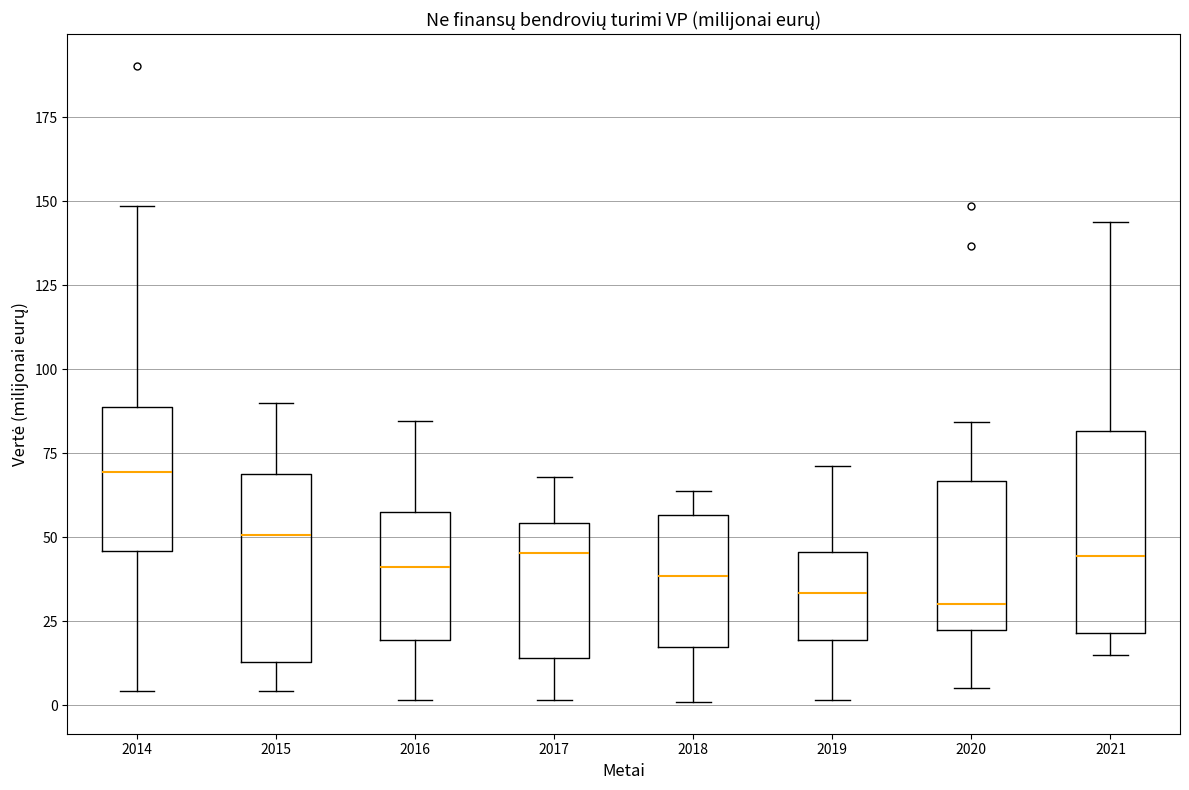

Reading left to right, transcribe this box plot: for each box, give where its median line is, the range the box spans, and where its two whiskers end, as read against the y-axis. The values are not printed on the chart, so give them approximately, as read against the axis.

2014: median 70, box 45 to 90, whiskers 5 to 150
2015: median 50, box 15 to 70, whiskers 5 to 90
2016: median 40, box 20 to 60, whiskers 0 to 85
2017: median 45, box 15 to 55, whiskers 0 to 70
2018: median 40, box 15 to 55, whiskers 0 to 65
2019: median 35, box 20 to 45, whiskers 0 to 70
2020: median 30, box 20 to 65, whiskers 5 to 85
2021: median 45, box 20 to 80, whiskers 15 to 145